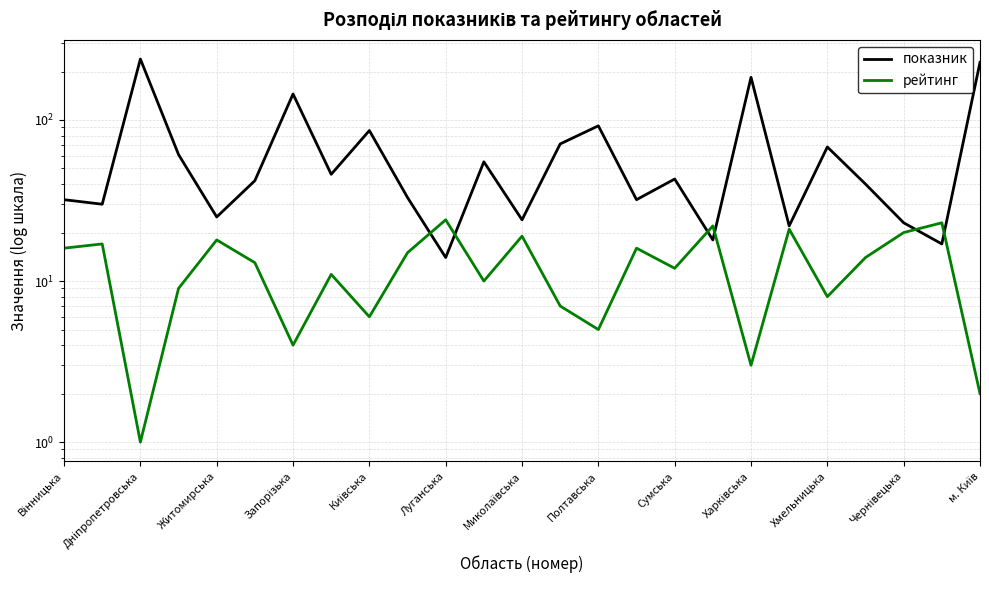

Is it true that рейтинг equals 34 at 23?

False